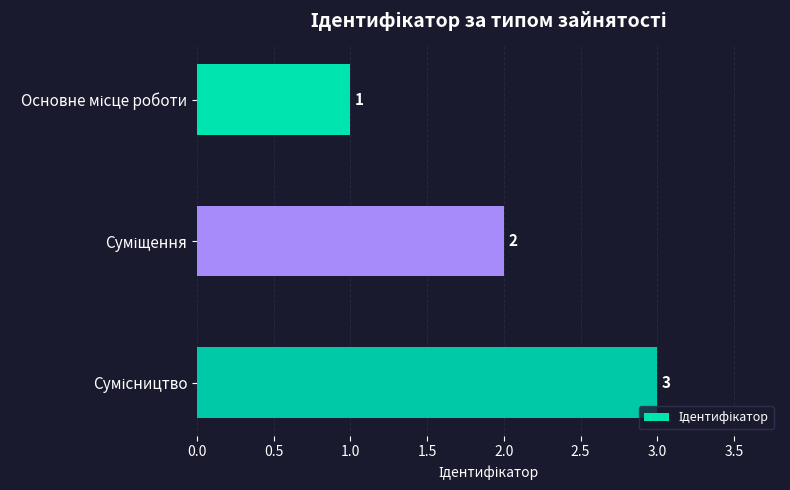

How many distinct data groups are displayed?

1